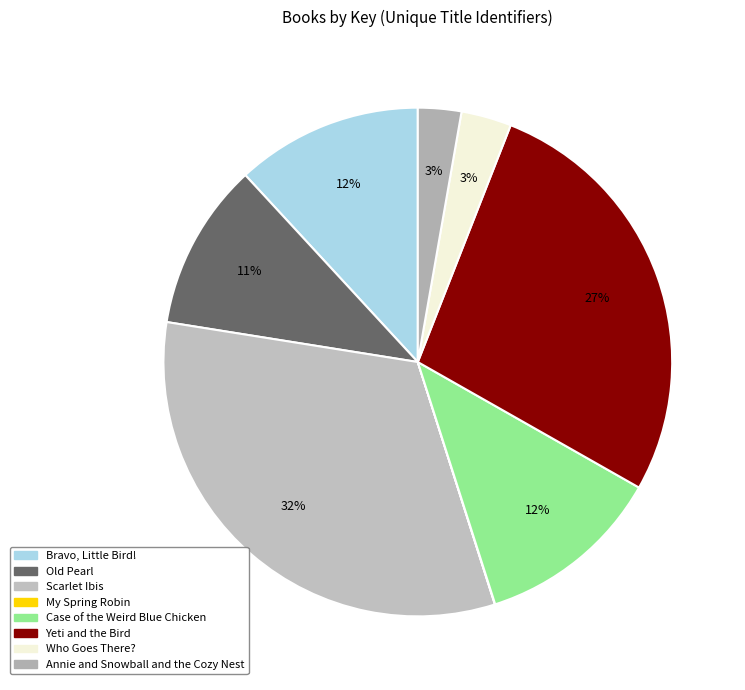

How many segments does this pie chart have?

8